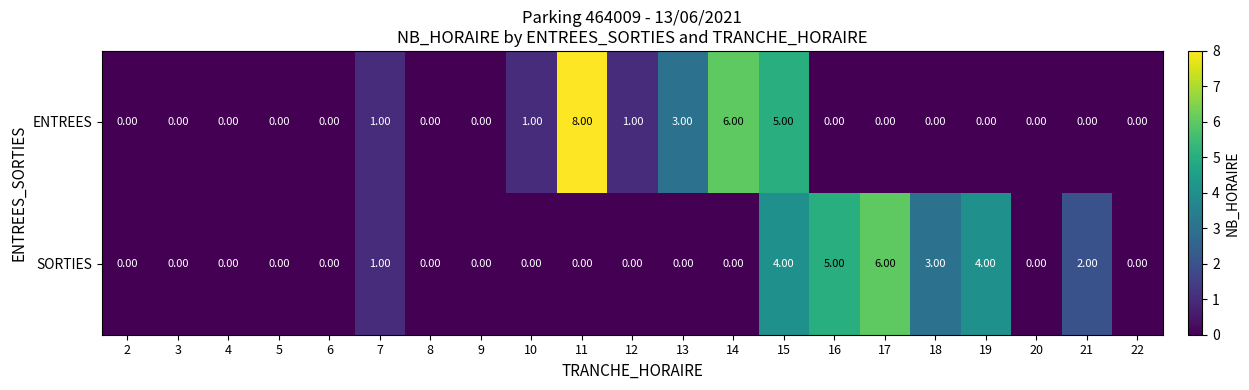

What is the difference between the maximum and minimum values in the ENTREES series?

8